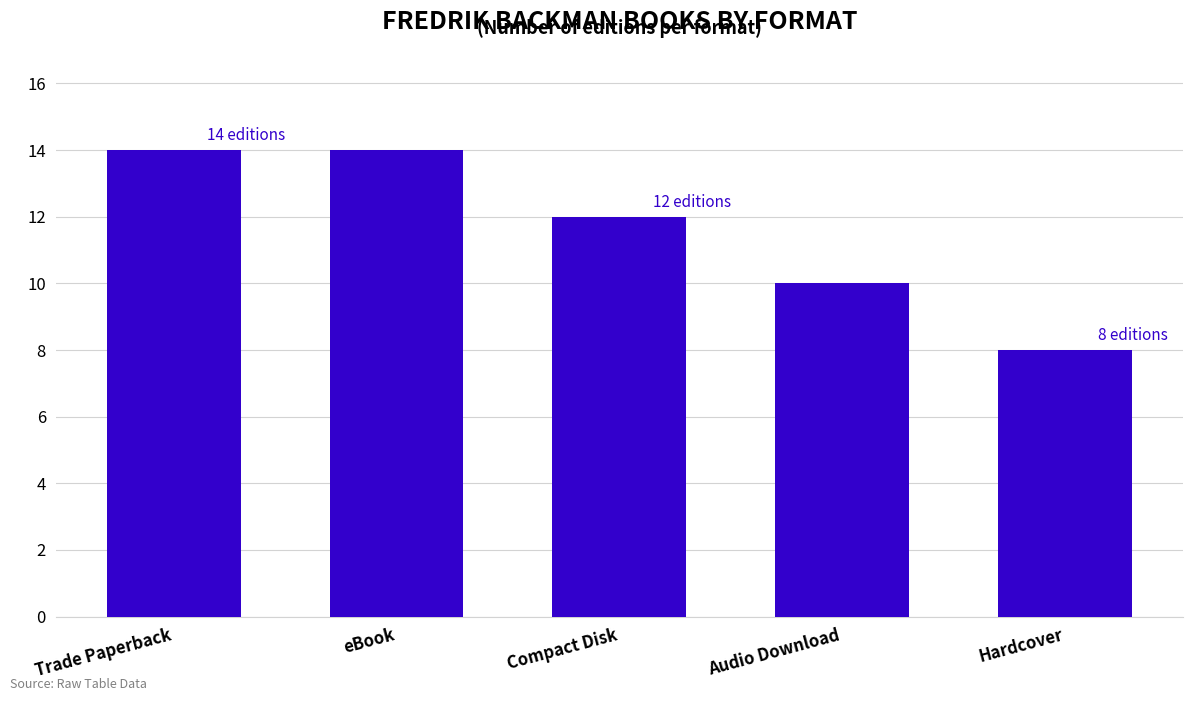

True or false: the data shows 7 at Compact Disk.

False